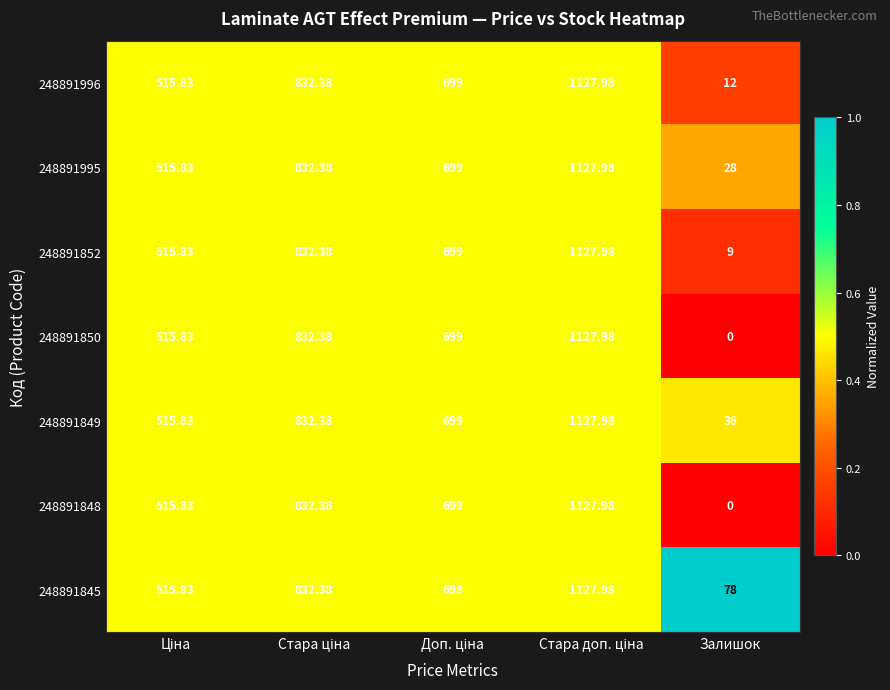

At which label does 248891849 reach its minimum?

Залишок